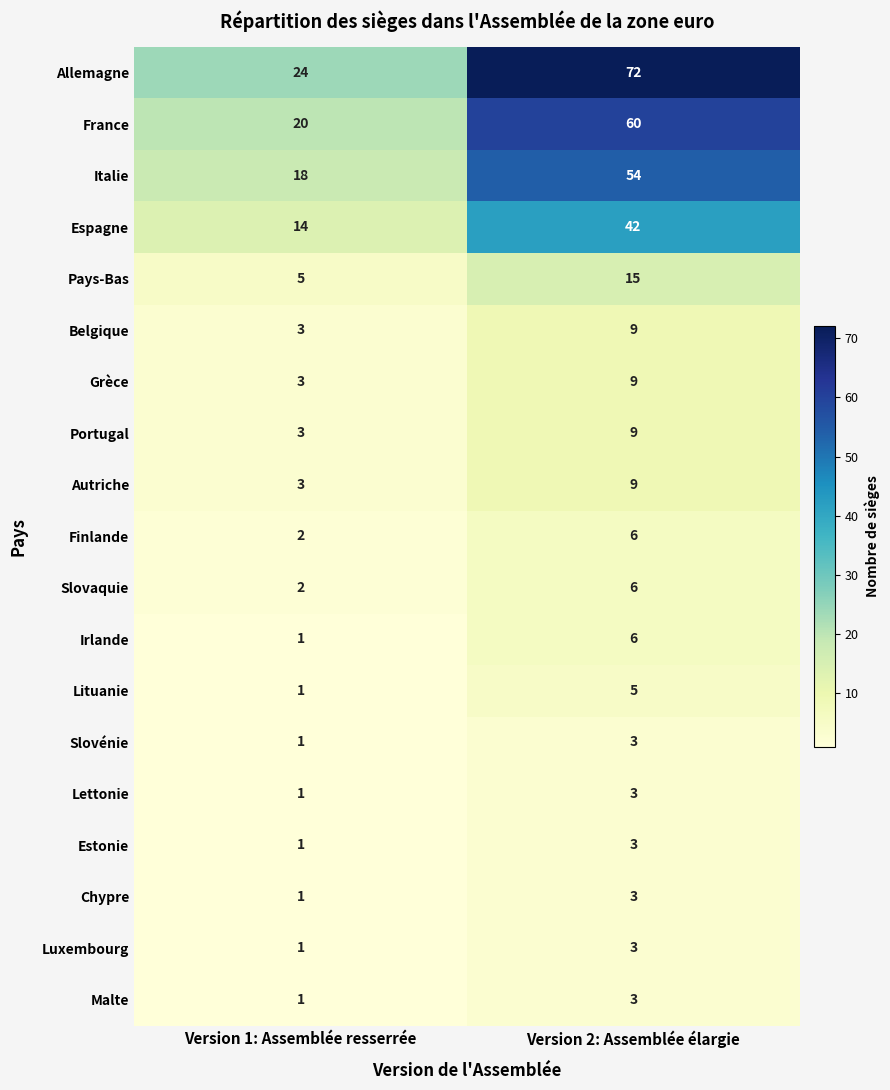

Which series changed the most between Version 1: Assemblée resserrée and Version 2: Assemblée élargie?

Allemagne